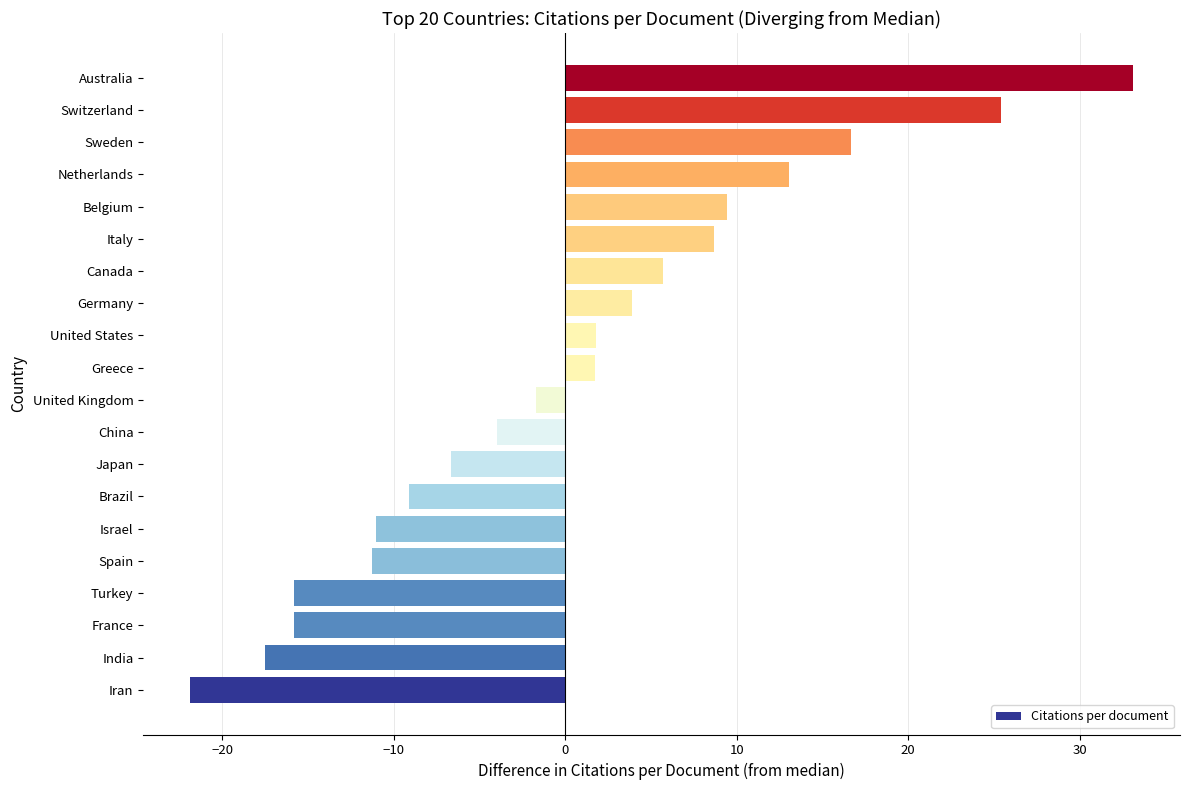

What is the minimum value shown in the chart?

-21.9